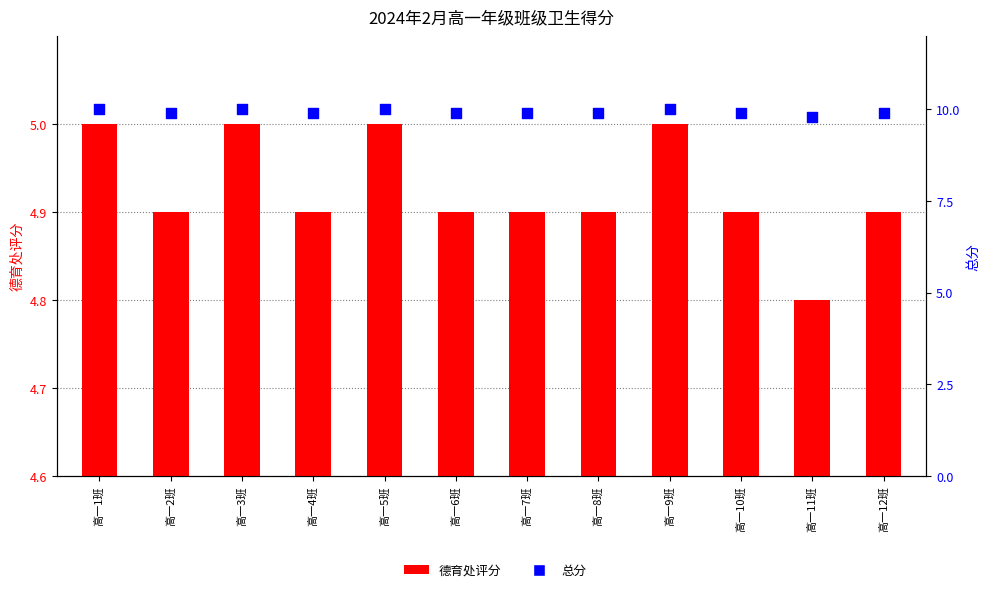

Which series reaches the maximum Y coordinate?

总分